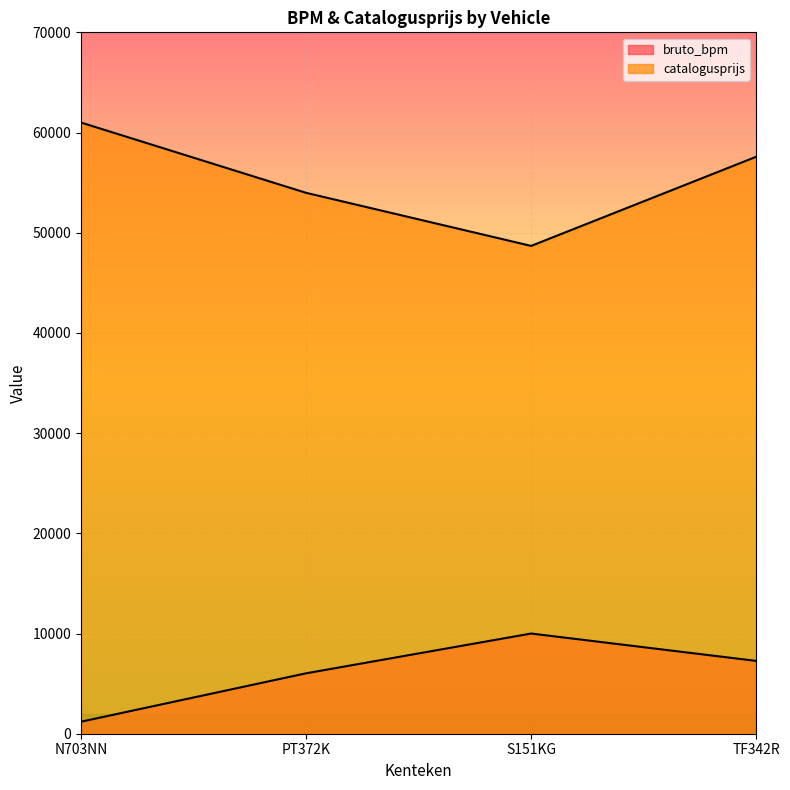

Reading left to right, extract all data points from this chart.

bruto_bpm: N703NN=1200	PT372K=6030	S151KG=9999	TF342R=7268
catalogusprijs: N703NN=60996	PT372K=53982	S151KG=48685	TF342R=57581